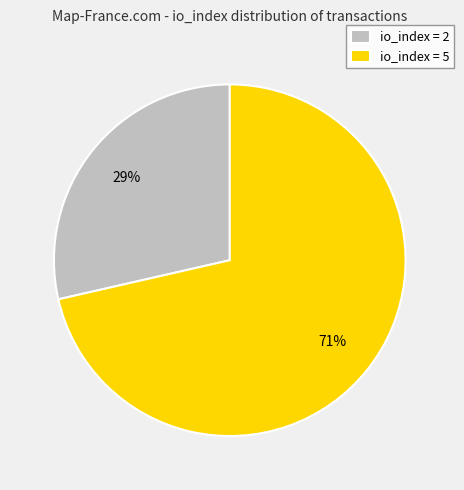

How many slices are in this pie chart?

2